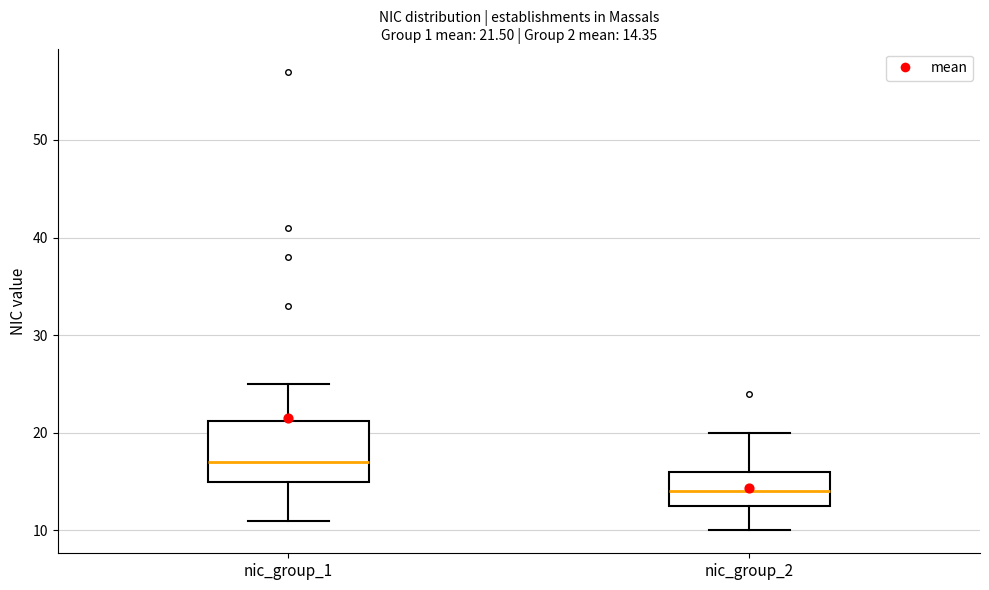

Which box's median line is the lowest?

nic_group_2